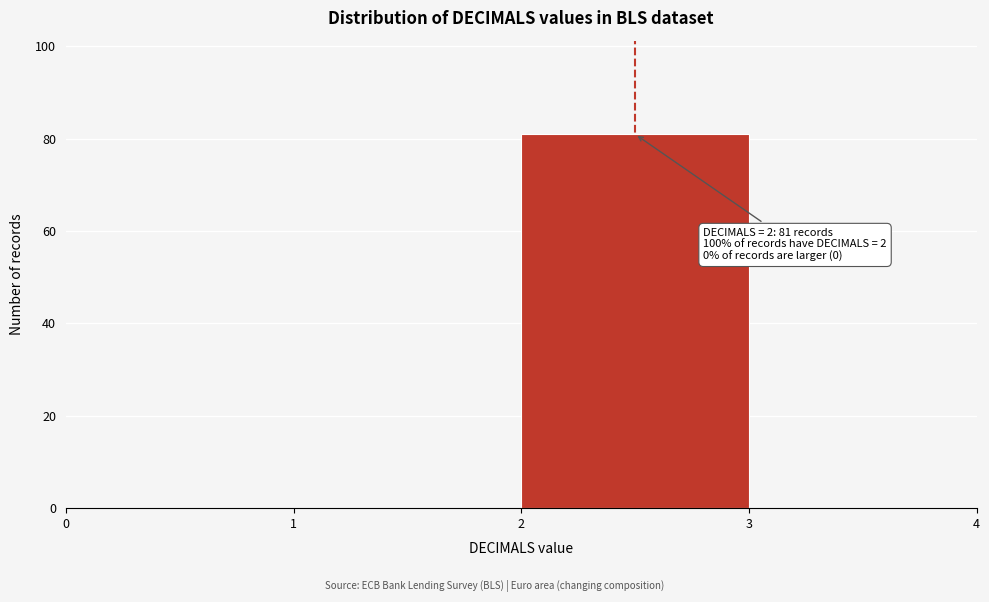

Over which range of the x-axis is the bar tallest?

2 to 3